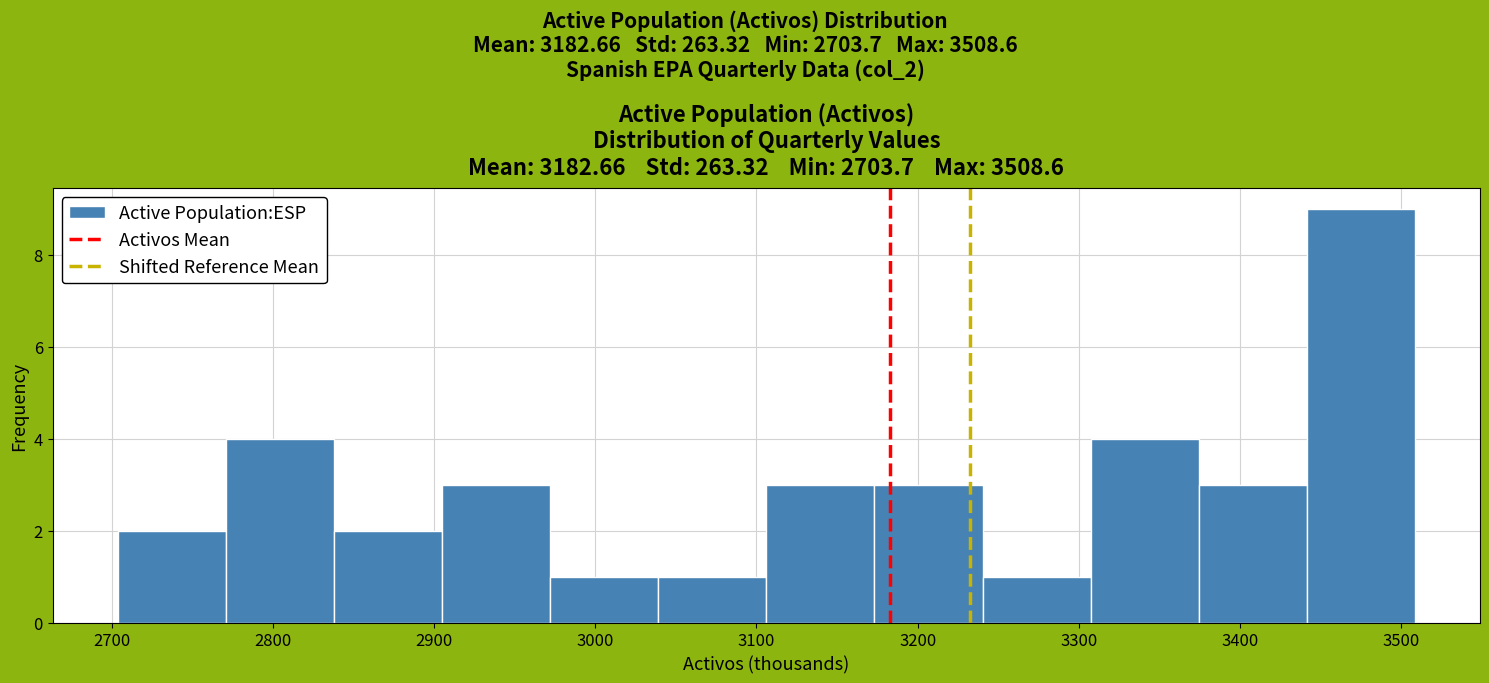

Reading left to right, transcribe this chart: for each bar, give the range it covers on the x-axis and its height. Neither the bar edges nor the heights are printed on the chart, so give them approximately, as read against the axes.

2700 to 2770: 2
2770 to 2840: 4
2840 to 2900: 2
2900 to 2970: 3
2970 to 3040: 1
3040 to 3110: 1
3110 to 3170: 3
3170 to 3240: 3
3240 to 3310: 1
3310 to 3370: 4
3370 to 3440: 3
3440 to 3510: 9